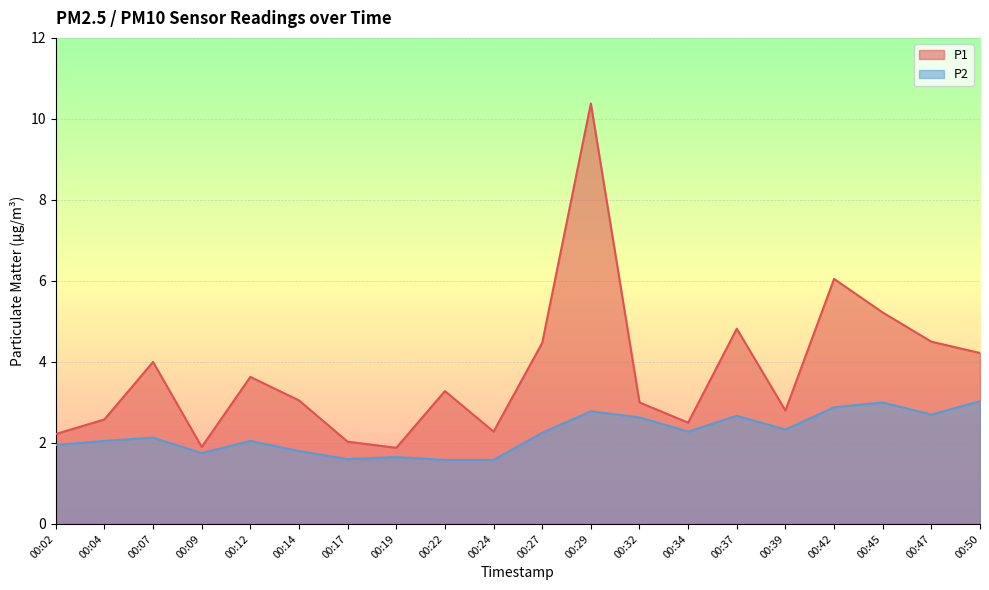

At which category does P2 reach its first local valley?

00:09